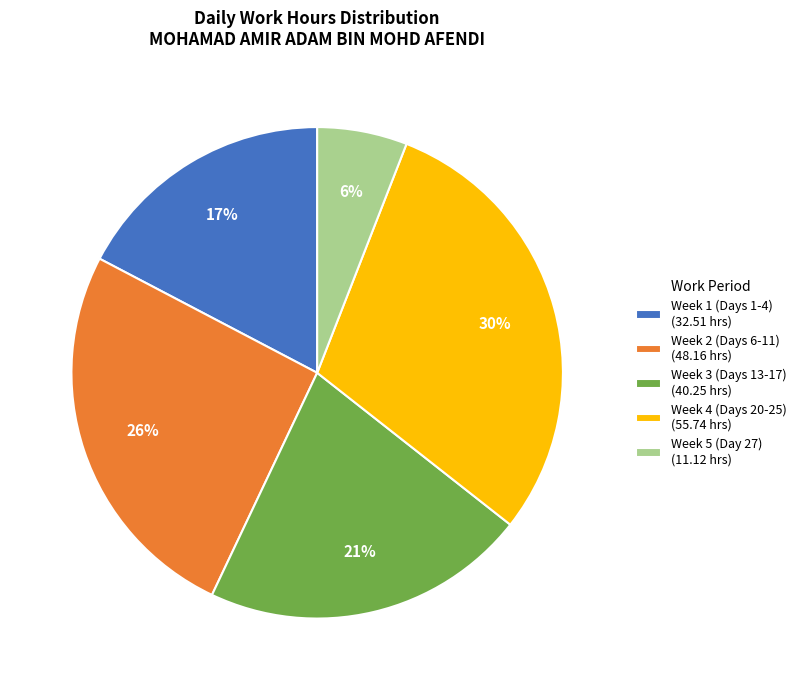

How many segments does this pie chart have?

5